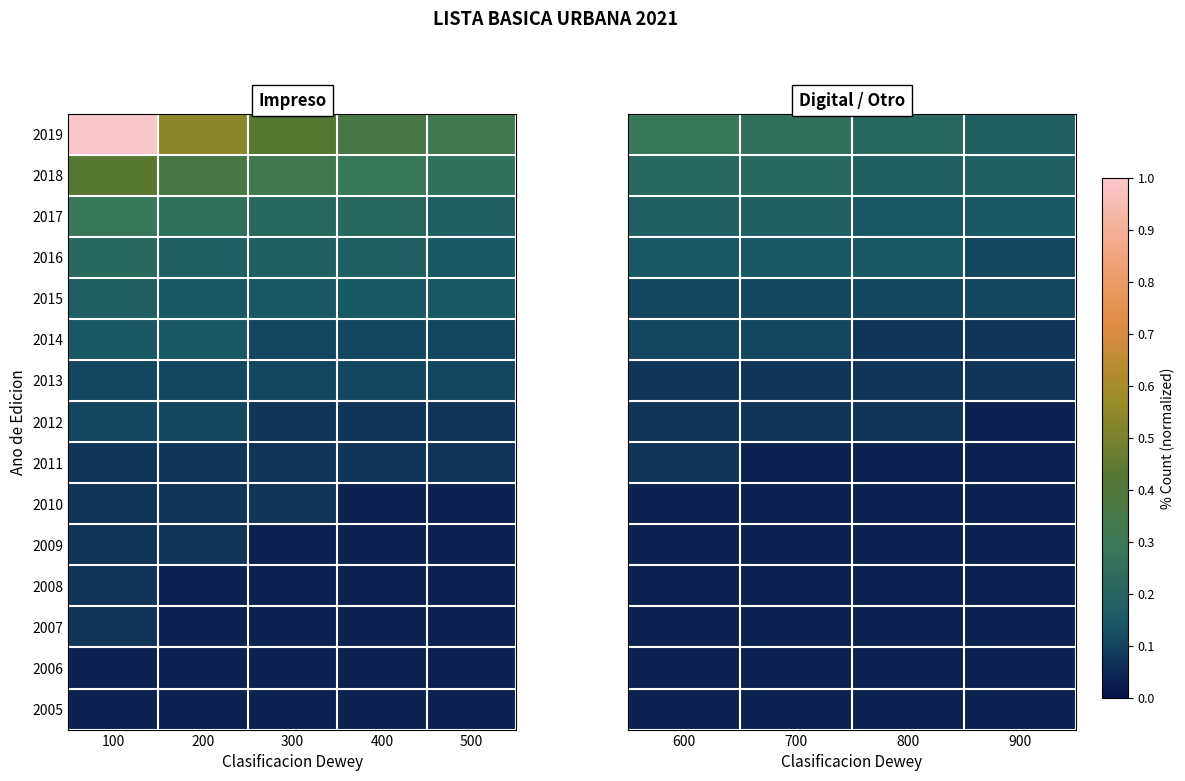

Is the value of 2005 at 800 greater than the value of 2019 at 600?

No